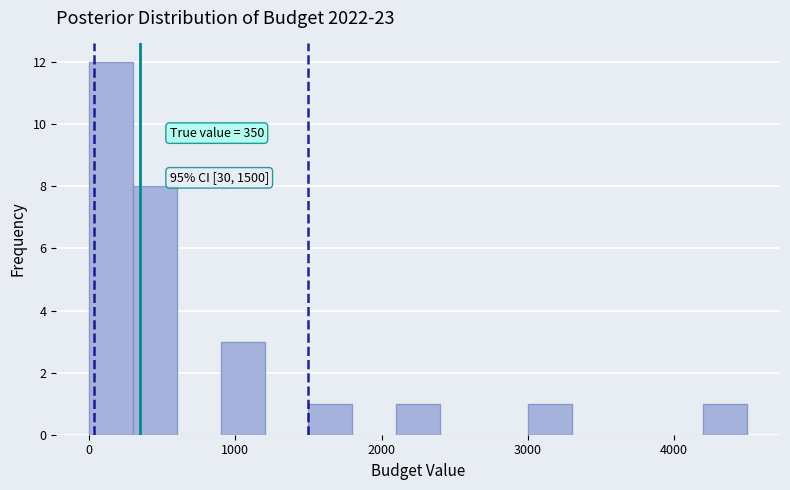

Around what value on the x-axis is the tallest bar? Give the approximate position of its centre, as read against the axis.

200